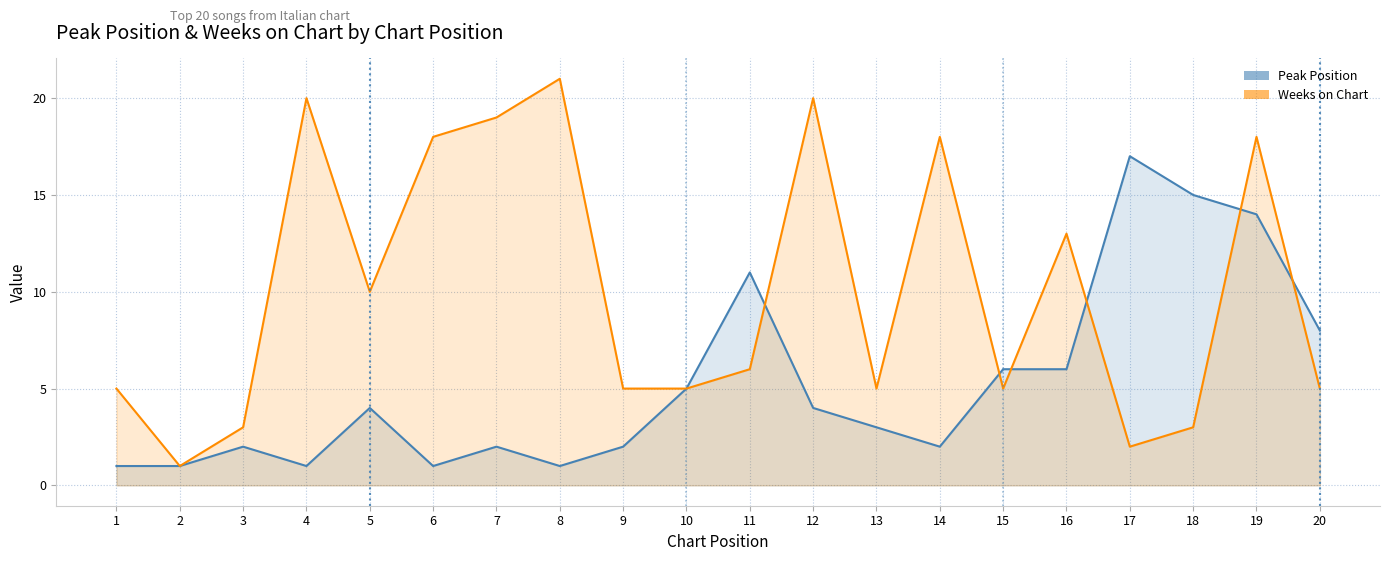

What is the value of the Peak Position point at the 11th from the left?

11